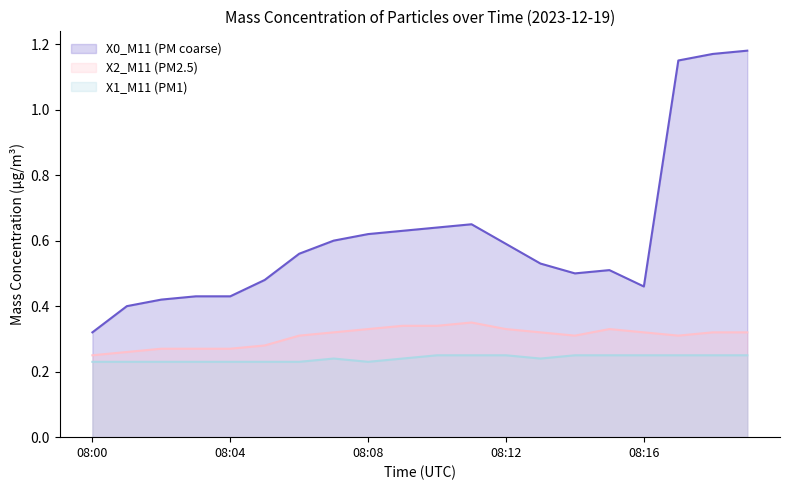

How many lines are shown in the chart?

3